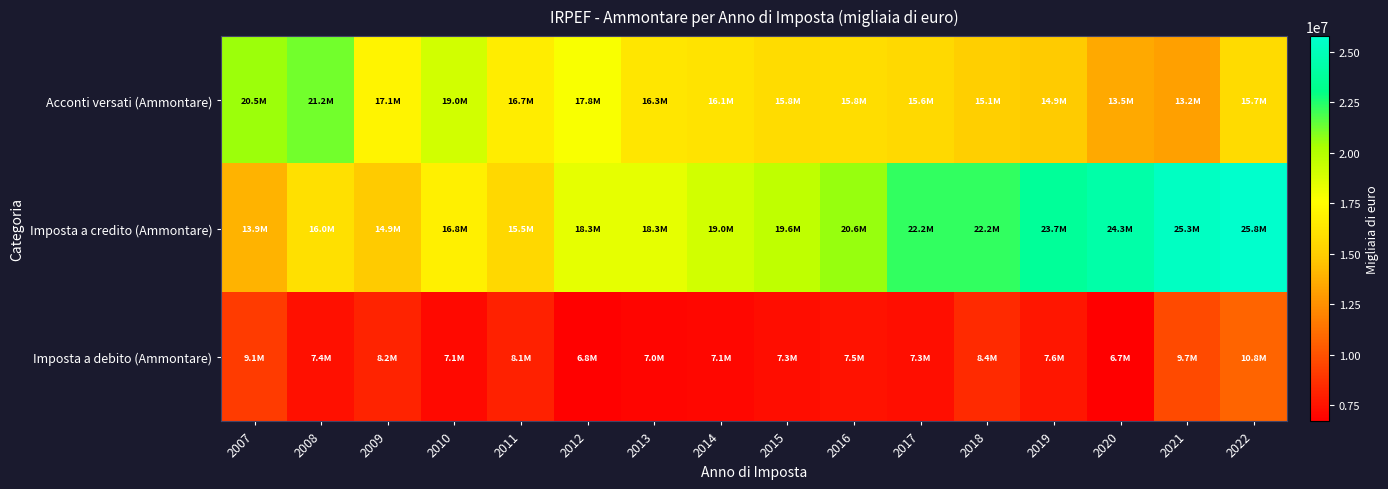

What is the smallest value displayed?

6710800